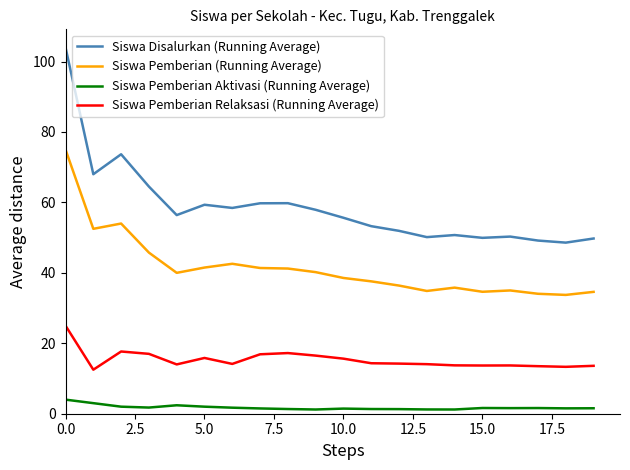

Rank the series by their average value, from lowest to highest.

Siswa Pemberian Aktivasi (Running Average), Siswa Pemberian Relaksasi (Running Average), Siswa Pemberian (Running Average), Siswa Disalurkan (Running Average)